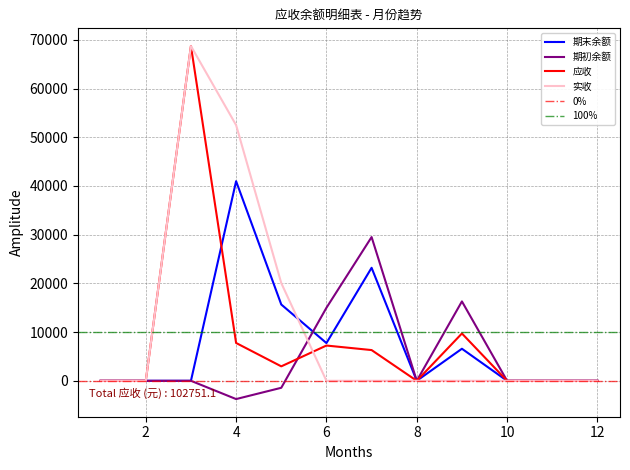

Which has a higher value, 9 or 5?

5